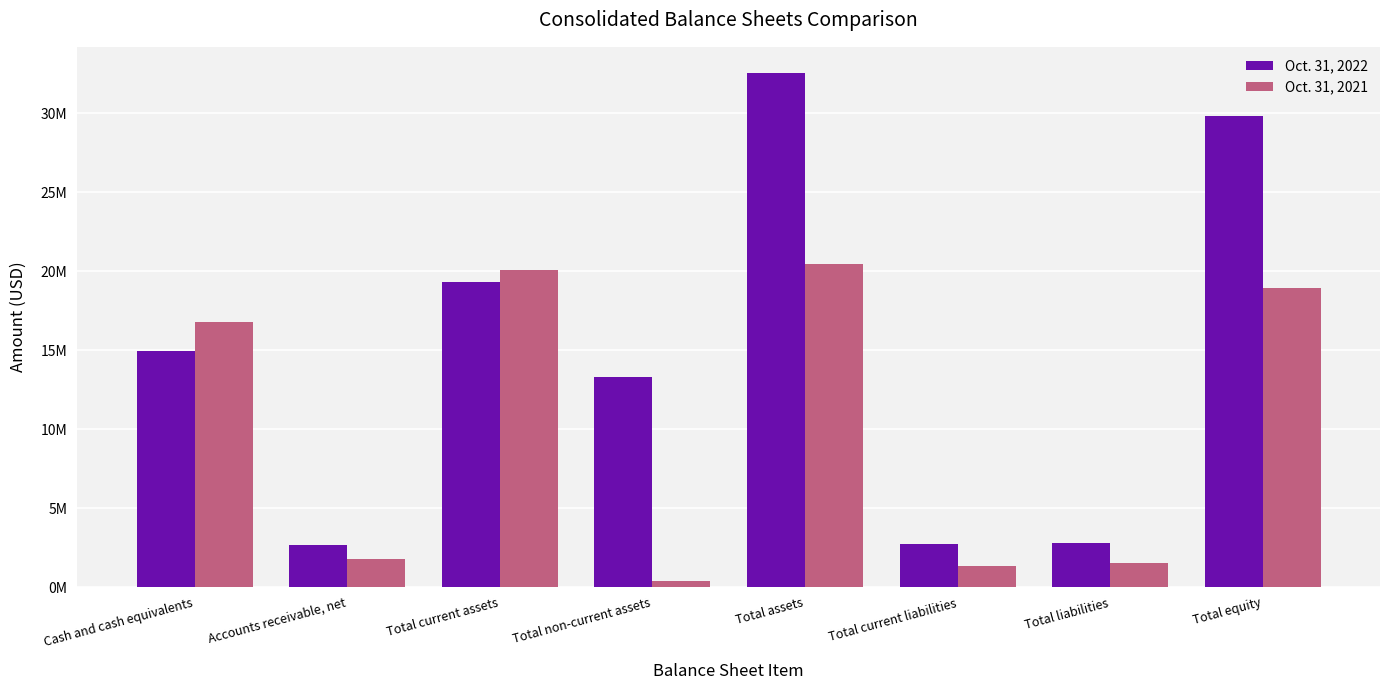

What are all the series names shown in the legend?

Oct. 31, 2022, Oct. 31, 2021